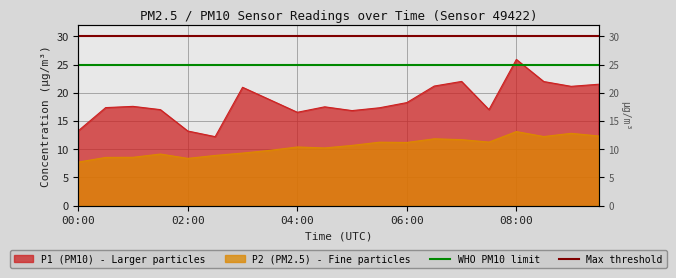

Is it true that Max threshold (30 µg/m³) equals 30 at 02:00?

True